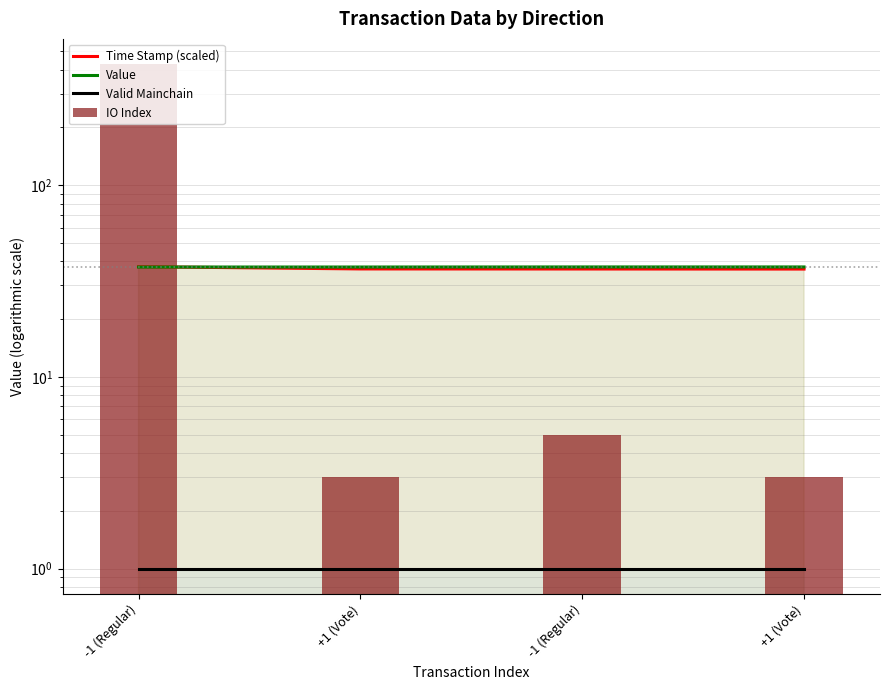

List the series in order of their peak value, highest first.

IO Index, Time Stamp (scaled), Value, Valid Mainchain